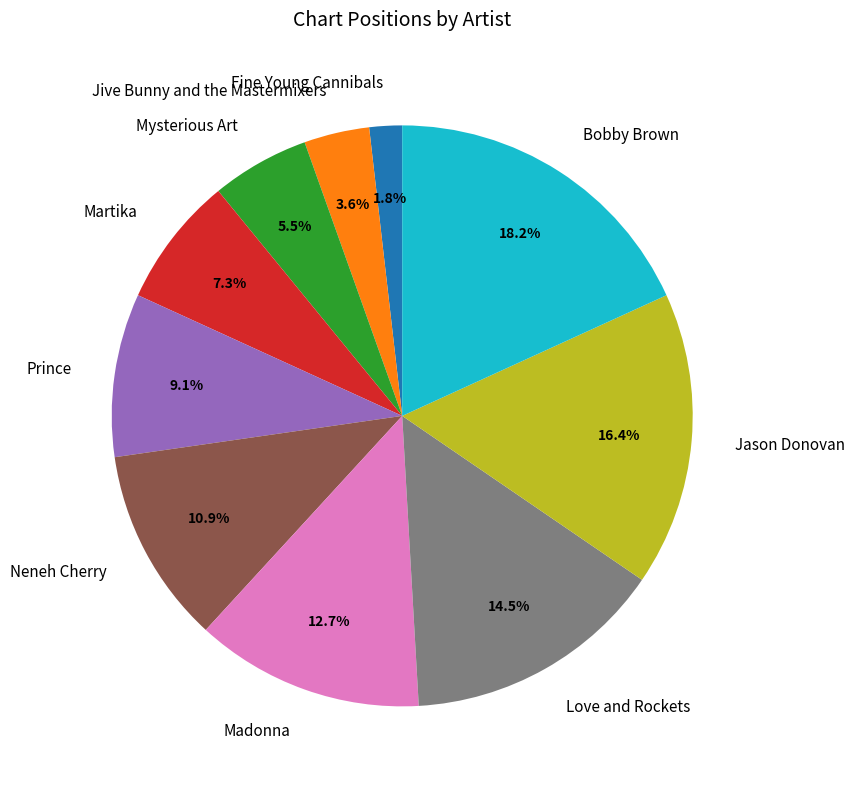

Which category has the smallest portion of the pie?

Fine Young Cannibals